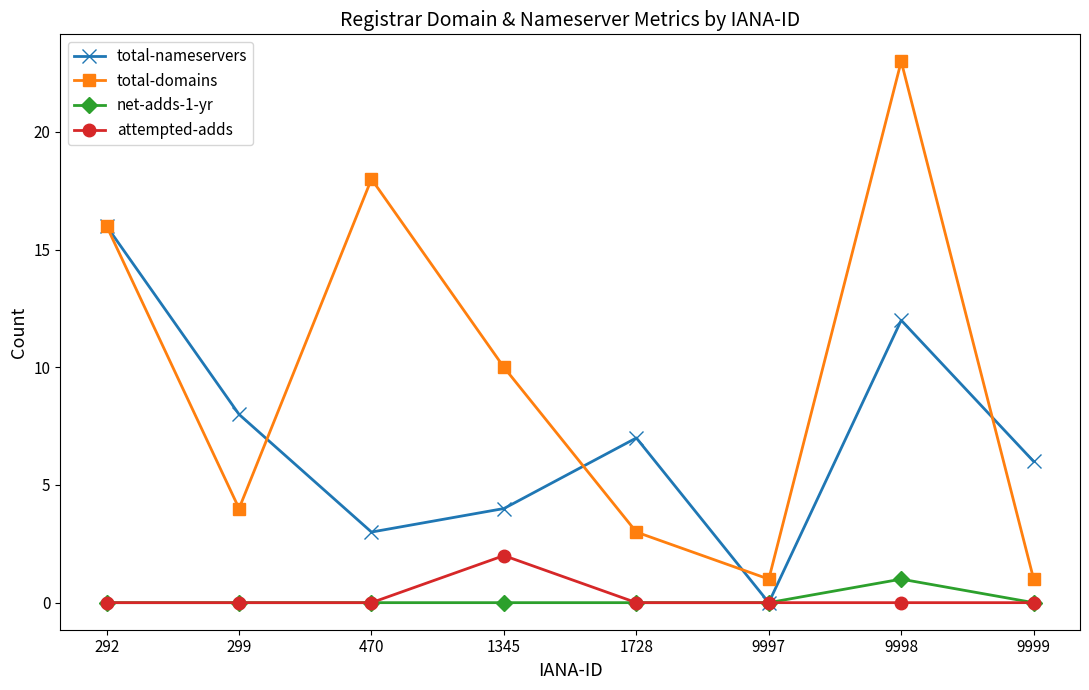

At which label does attempted-adds reach its peak?

1345